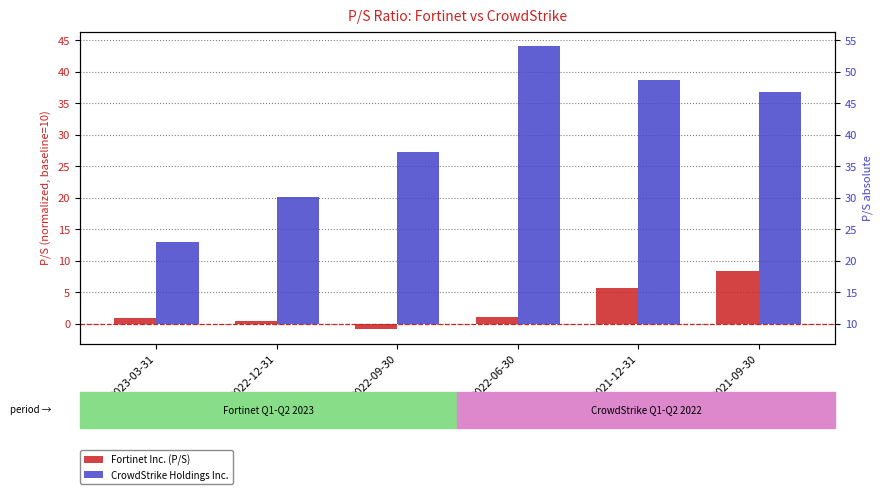

What are all the series names shown in the legend?

Fortinet Inc. (P/S), CrowdStrike Holdings Inc.